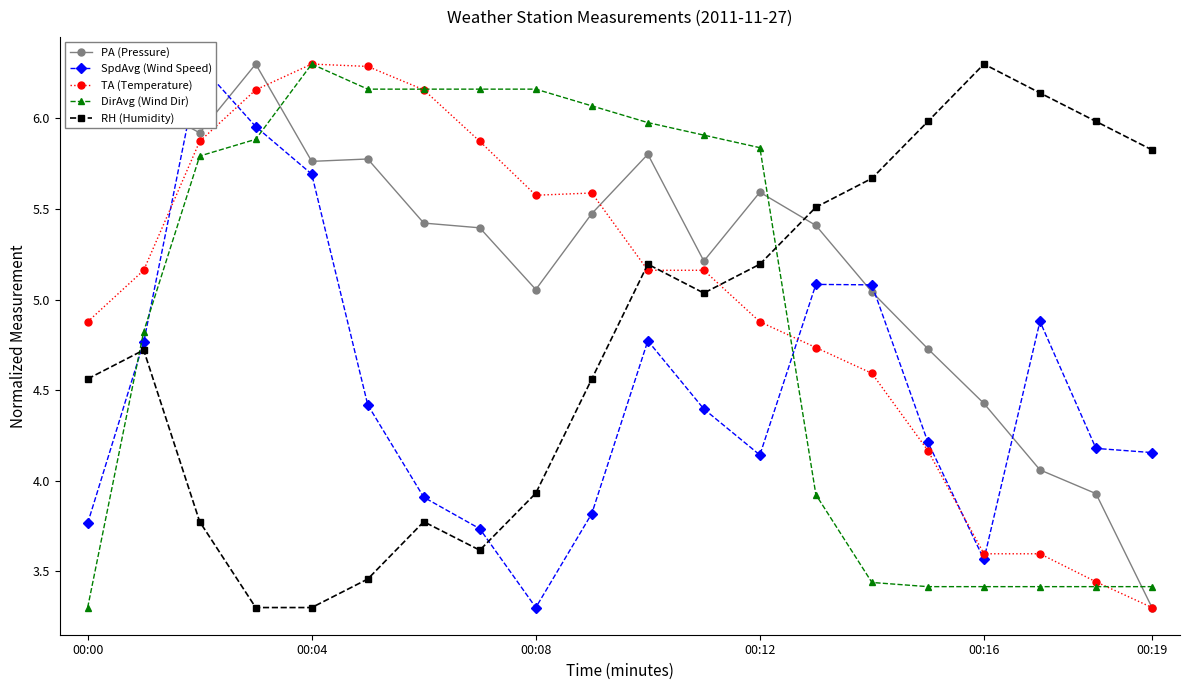

Is it true that TA (Temperature) equals 4.9 at 00:00?

True